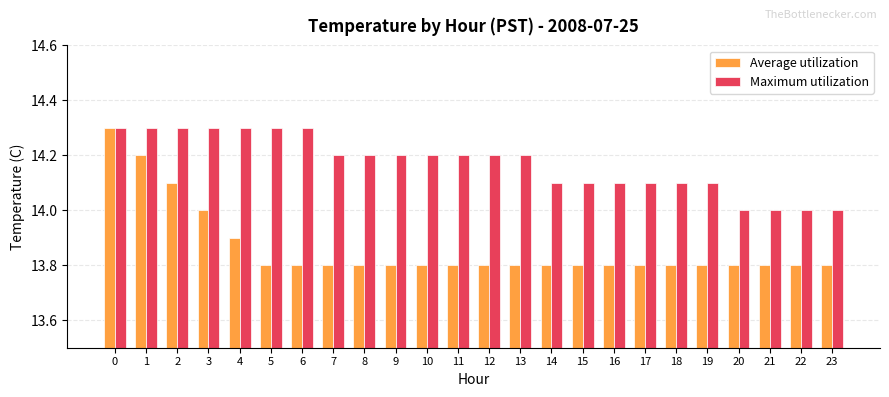

At which label is Average utilization closest to 14?

3